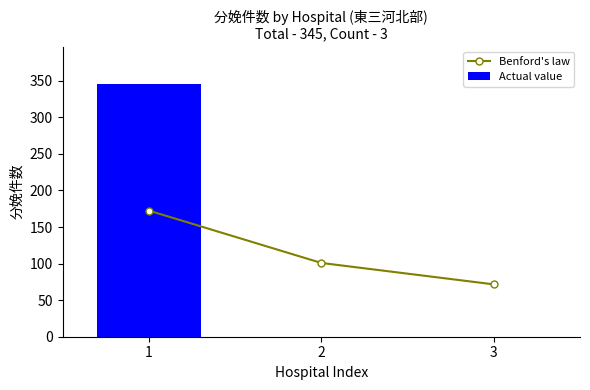

Which has a higher value, 3 or 2?

2